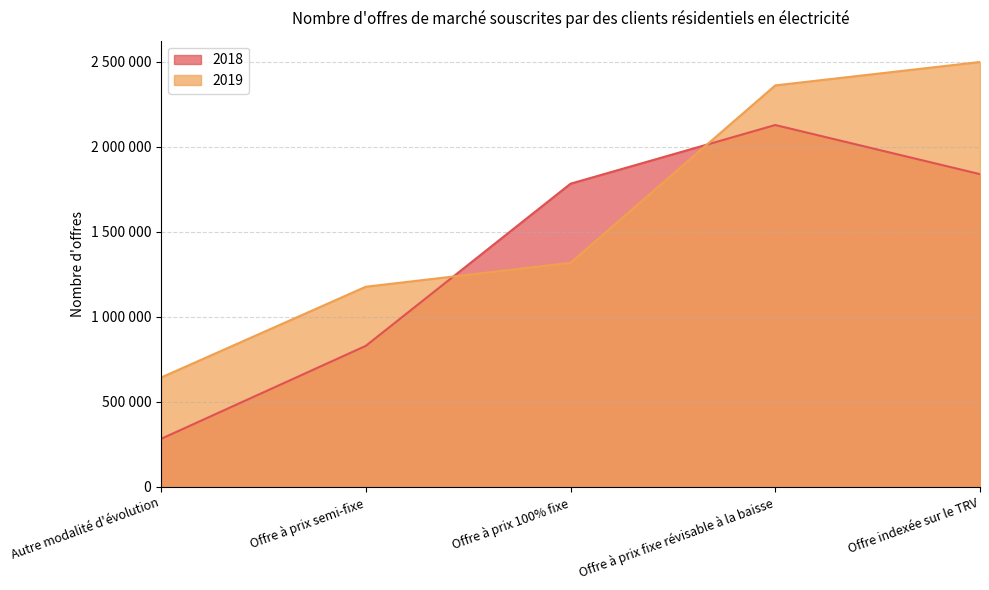

At which category does 2018 reach its first local peak?

Offre à prix fixe révisable à la baisse